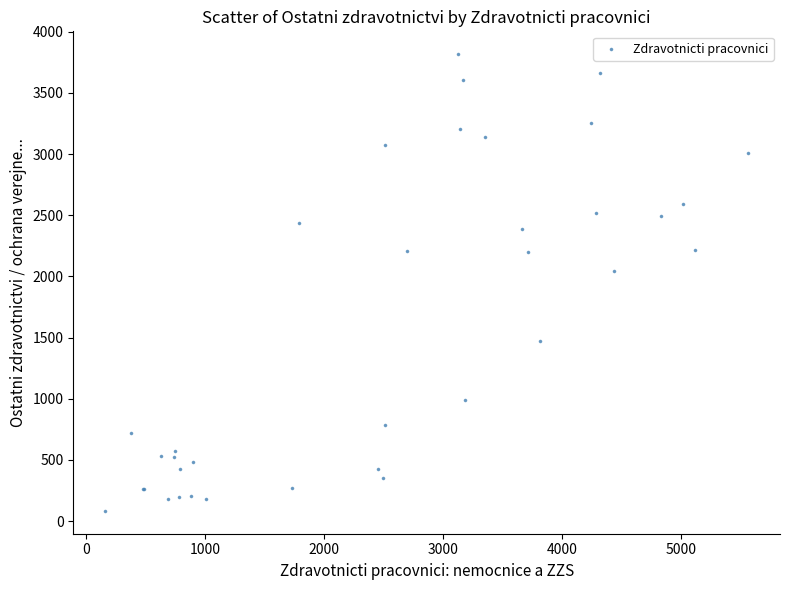

What Y value in the scatter plot is closest to 1950?

2045